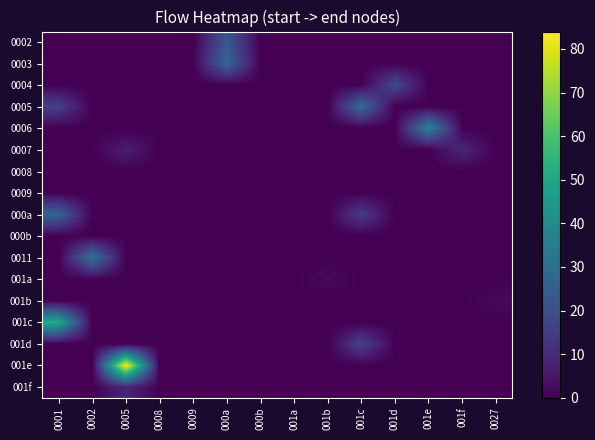

What is the total value across all series at 0005?

100